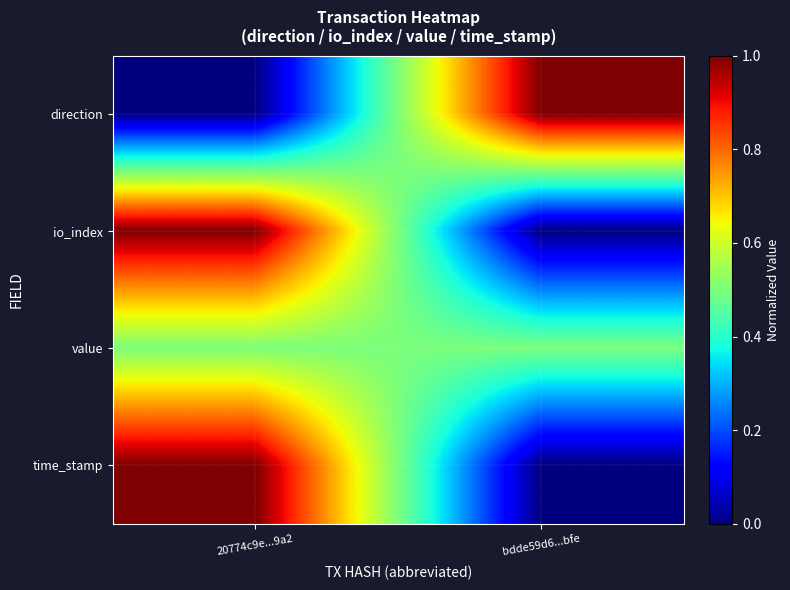

Reading left to right, extract all data points from this chart.

direction: 20774c9e...9a2=0.0	bdde59d6...bfe=1.0
io_index: 20774c9e...9a2=1.0	bdde59d6...bfe=0.0
value: 20774c9e...9a2=0.5	bdde59d6...bfe=0.5
time_stamp: 20774c9e...9a2=1.0	bdde59d6...bfe=0.0